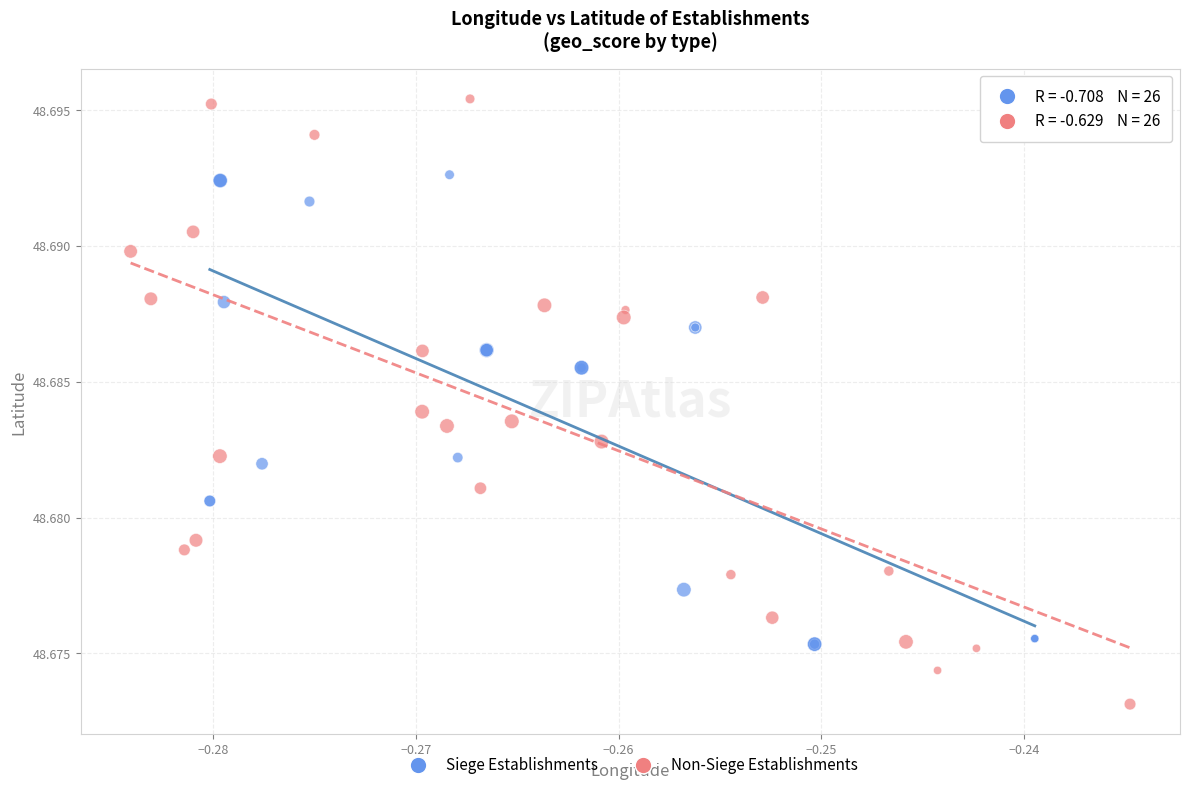

Which series contains the lowest Y value?

Non-Siege Establishments